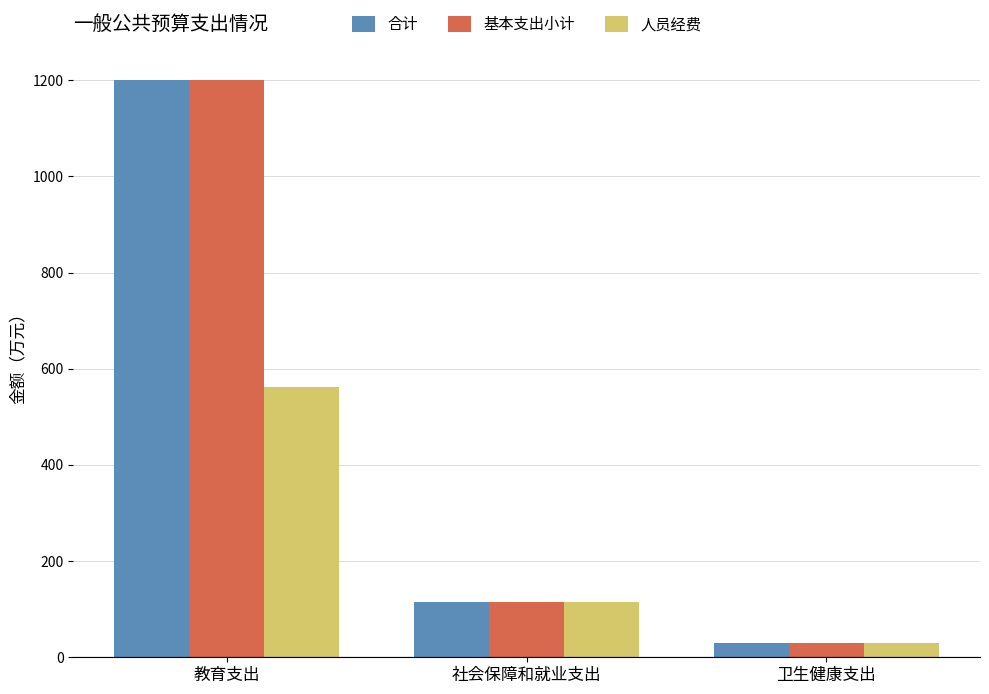

What is the difference between the maximum and minimum values in the 合计 series?

1172.3